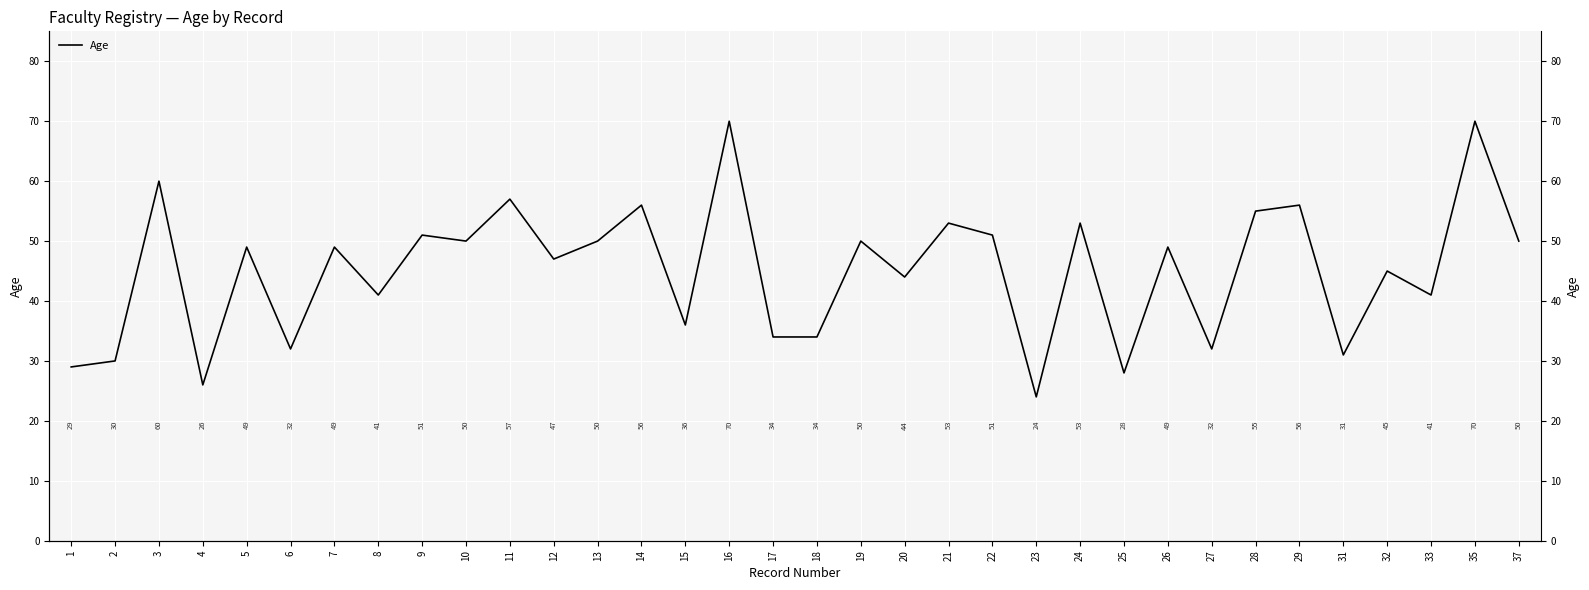

True or false: the data has more than 0 interior local peaks.

True